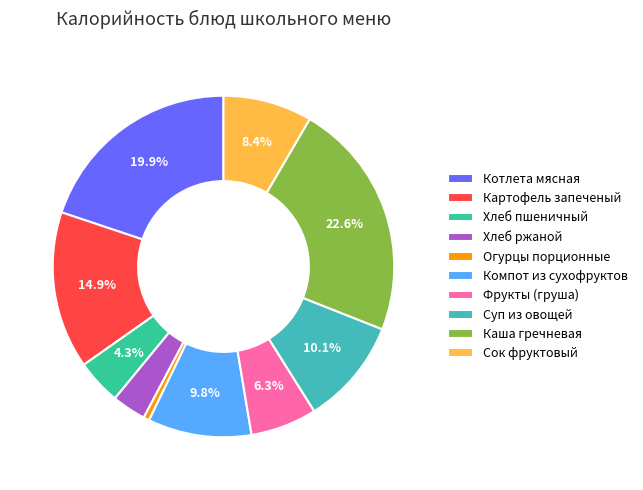

Is Каша гречневая the majority of the pie?

No